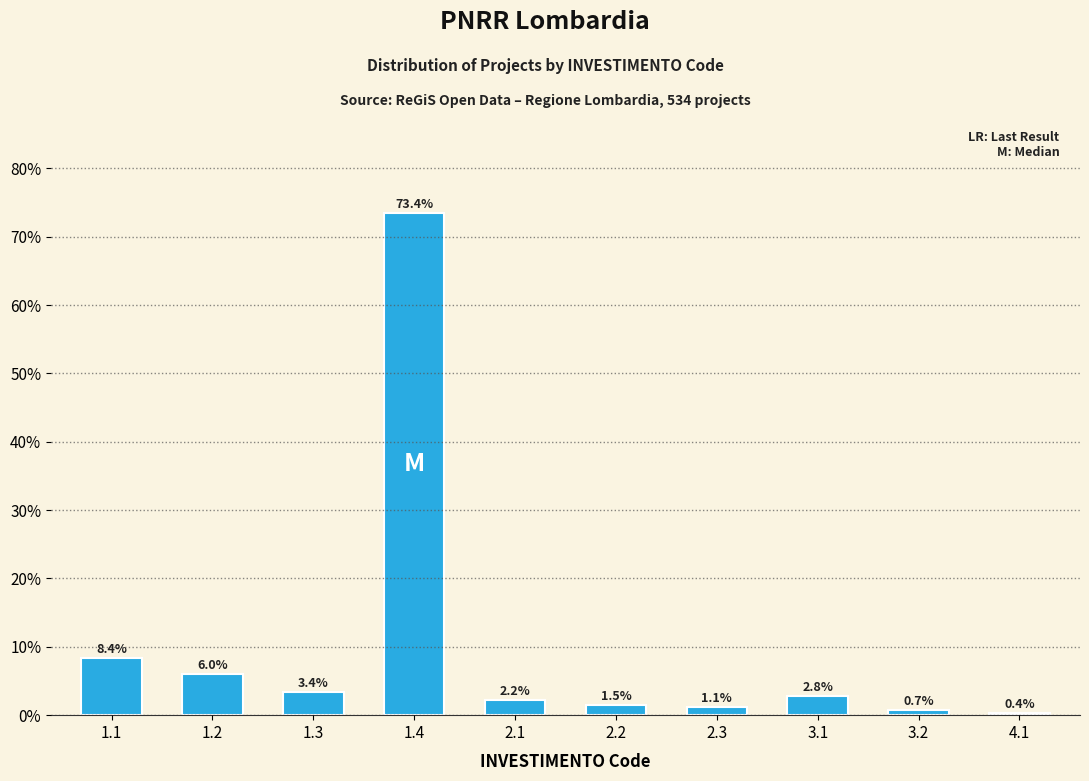

Reading left to right, list all the values displayed in this chart.

1.1=8.4	1.2=6.0	1.3=3.4	1.4=73.4	2.1=2.2	2.2=1.5	2.3=1.1	3.1=2.8	3.2=0.7	4.1=0.4